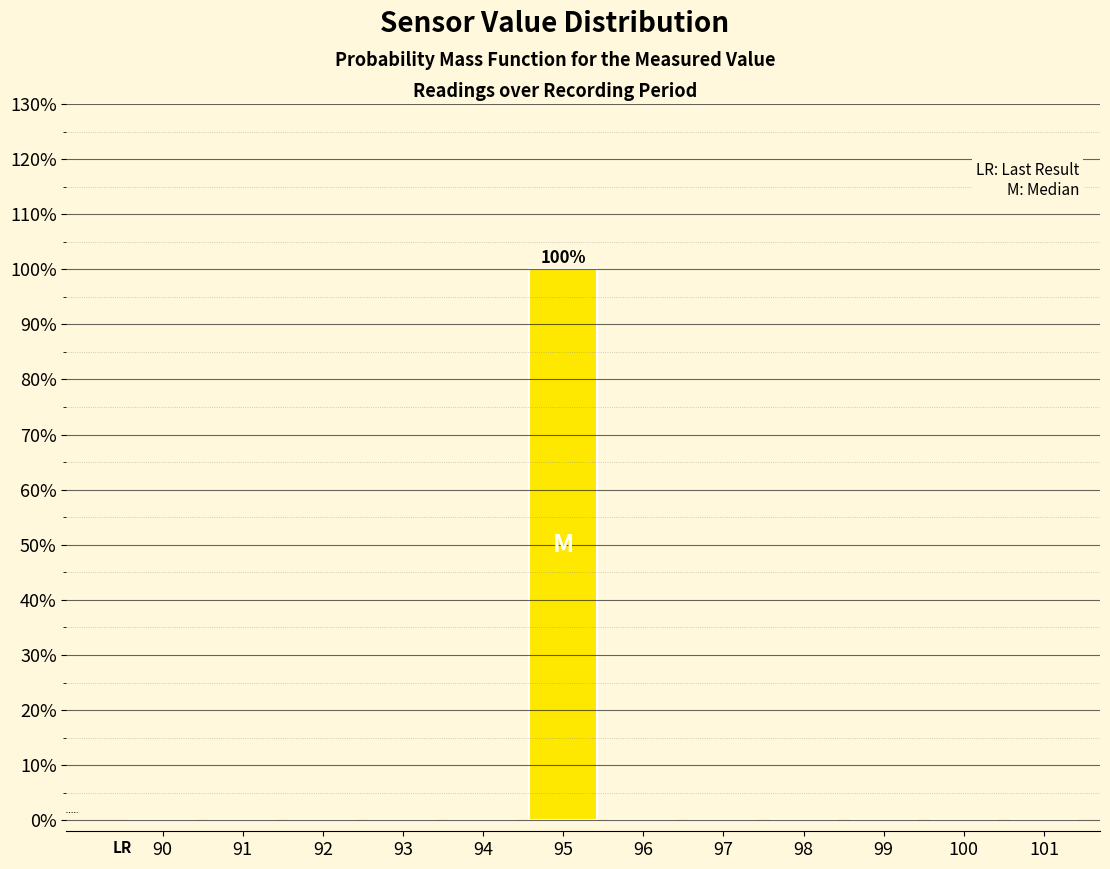

Reading left to right, extract all data points from this chart.

90=0	91=0	92=0	93=0	94=0	95=100	96=0	97=0	98=0	99=0	100=0	101=0